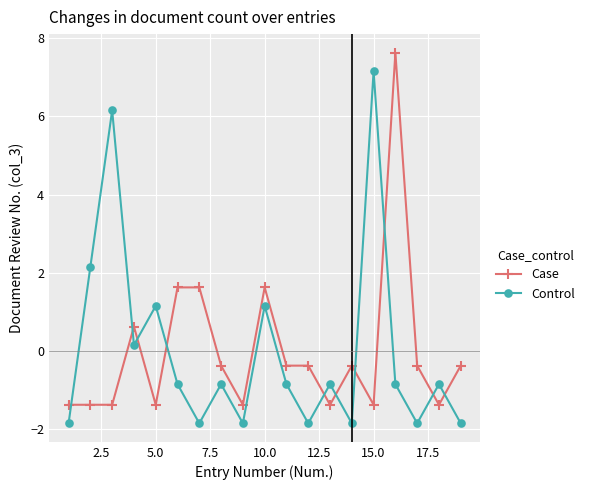

After their last crossing, which series has the higher values: Case or Control?

Case